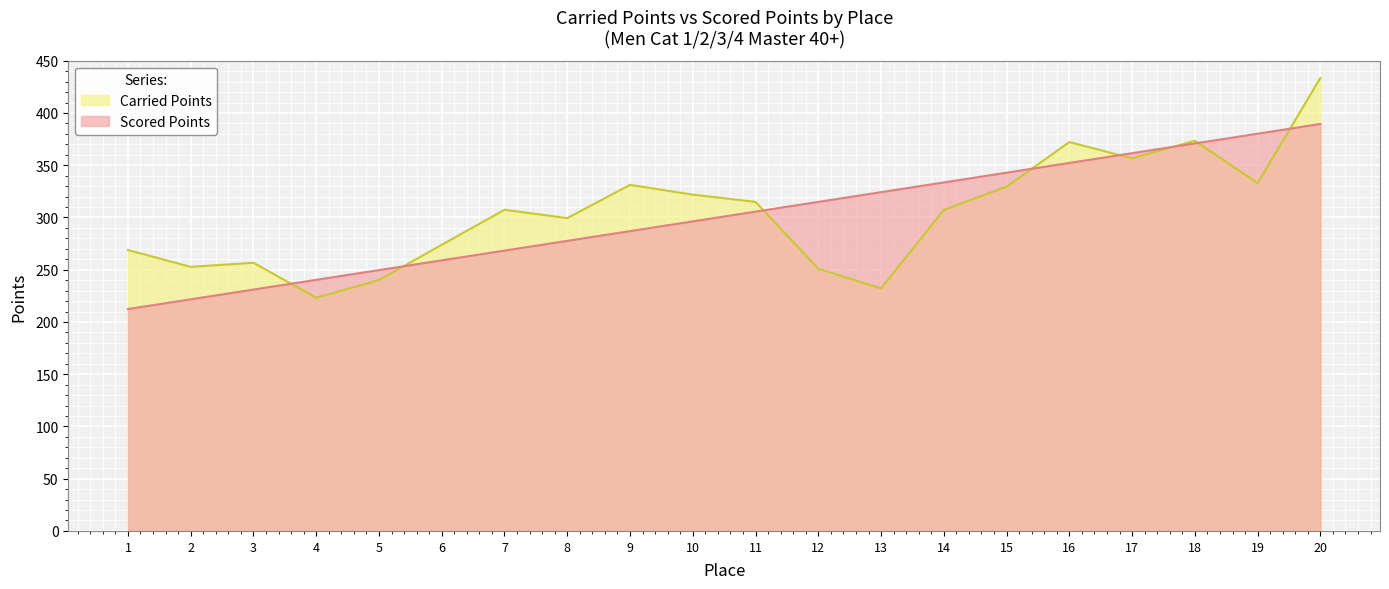

Between 12 and 9, which is larger?

9